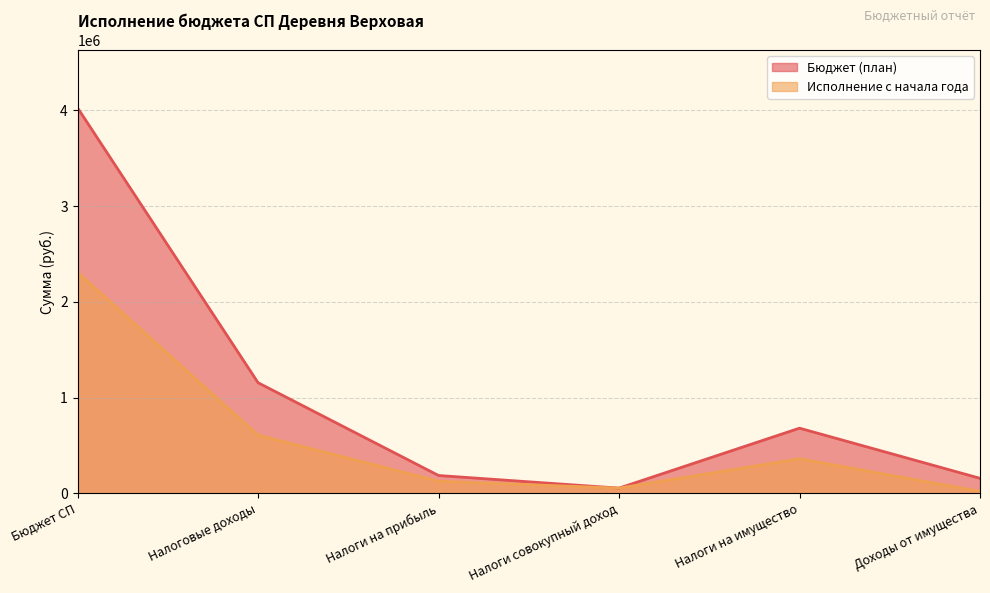

Where does the Исполнение с начала года series first go above 360957?

Бюджет СП